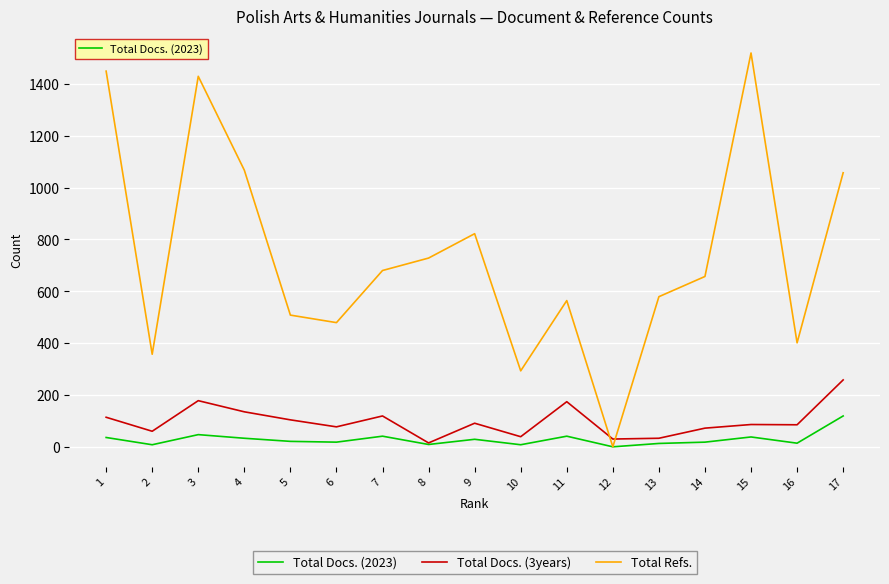

Where is the first local minimum for Total Docs. (2023)?

2